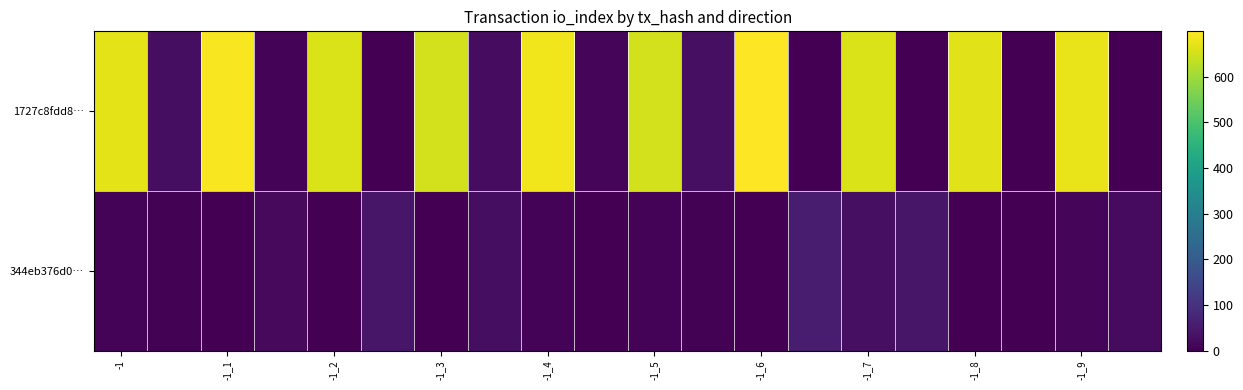

Reading left to right, transcribe all the data shown in this chart.

1727c8fdd8…: 671.5	27.0	692.9	5.9	658.4	0.0	652.5	22.0	685.1	12.5	650.2	28.2	698.9	0.0	659.9	0.0	667.3	1.5	674.9	0.0
344eb376d0…: 6.7	3.4	0.0	17.0	0.0	42.1	0.0	25.9	5.5	0.0	6.5	5.2	0.0	51.9	27.9	43.5	0.0	0.9	11.1	21.4